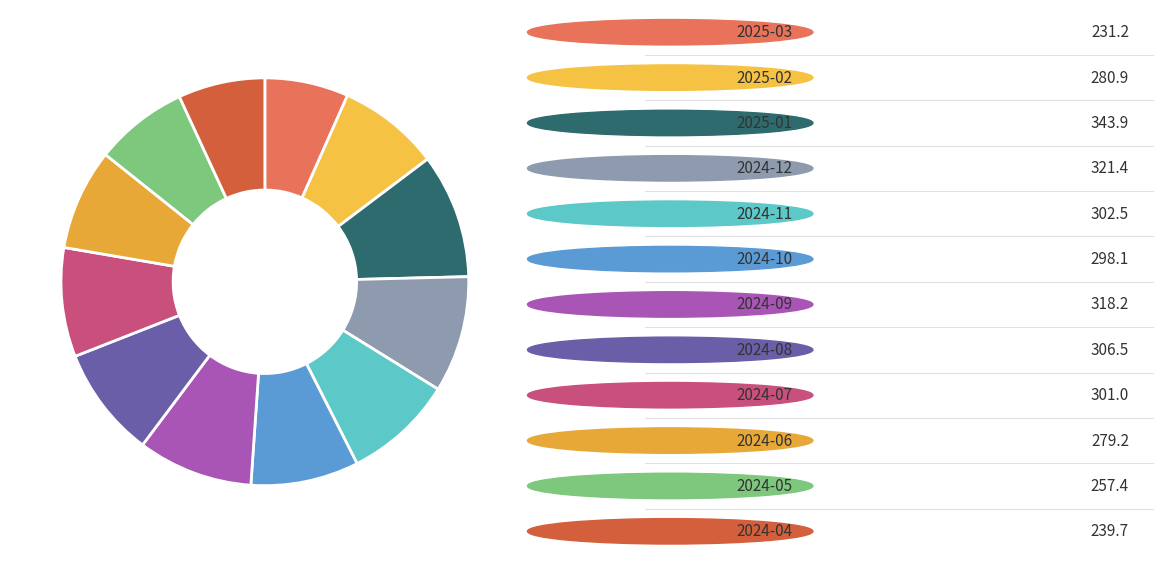

Is there any slice that represents more than half of the pie?

No